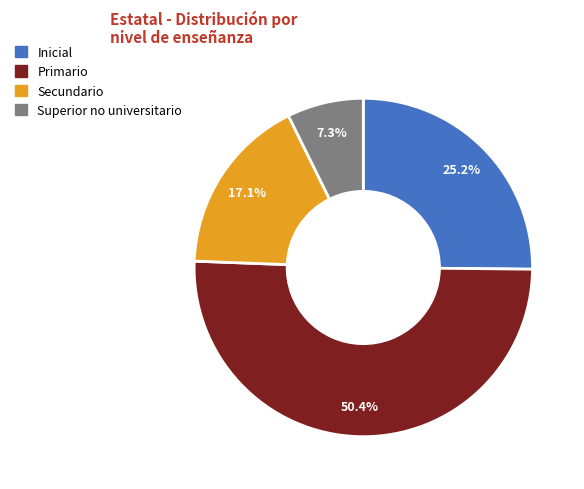

How many segments does this pie chart have?

4